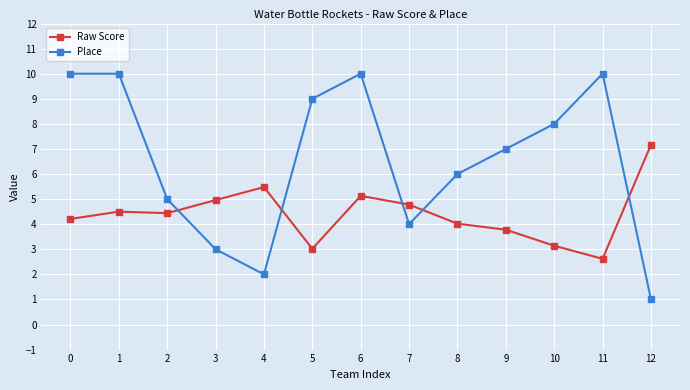

Reading right to left, transcribe all the data shown in this chart.

Raw Score: 12=7.2	11=2.6	10=3.1	9=3.8	8=4.0	7=4.8	6=5.1	5=3.0	4=5.5	3=5.0	2=4.4	1=4.5	0=4.2
Place: 12=1.0	11=10.0	10=8.0	9=7.0	8=6.0	7=4.0	6=10.0	5=9.0	4=2.0	3=3.0	2=5.0	1=10.0	0=10.0